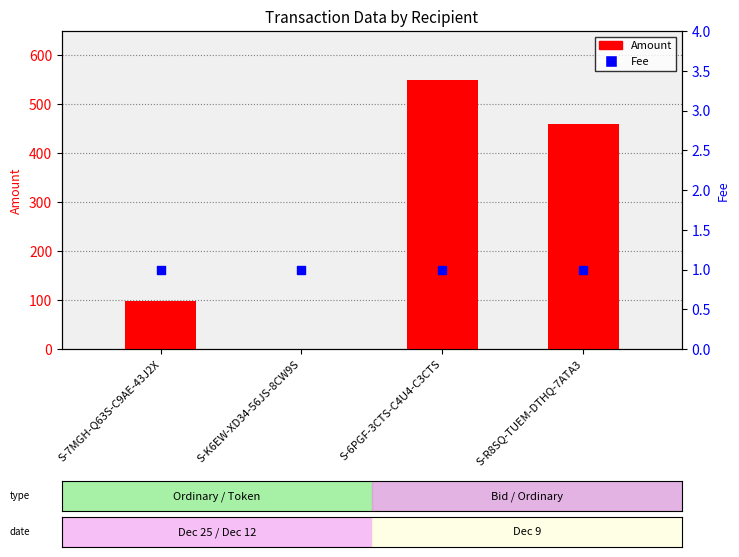

Which series has the widest spread of Y values?

Amount